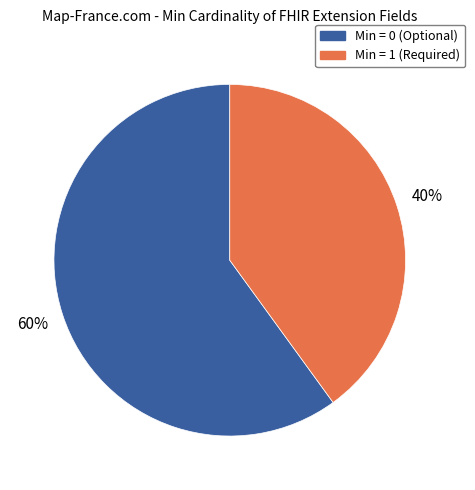

To the nearest percent, what is the average slice percentage?

50%